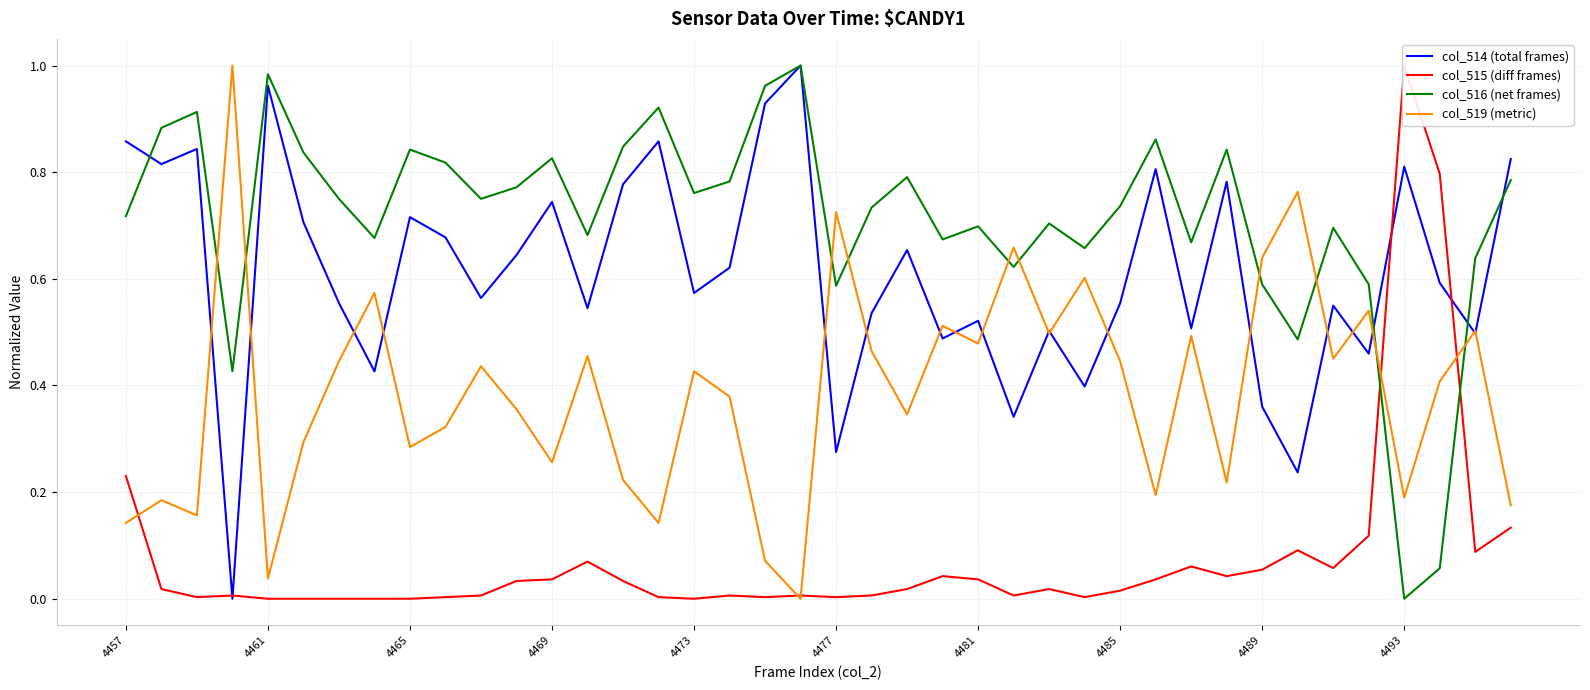

Is the value of col_519 (metric) at 4481 greater than the value of col_516 (net frames) at 4485?

No